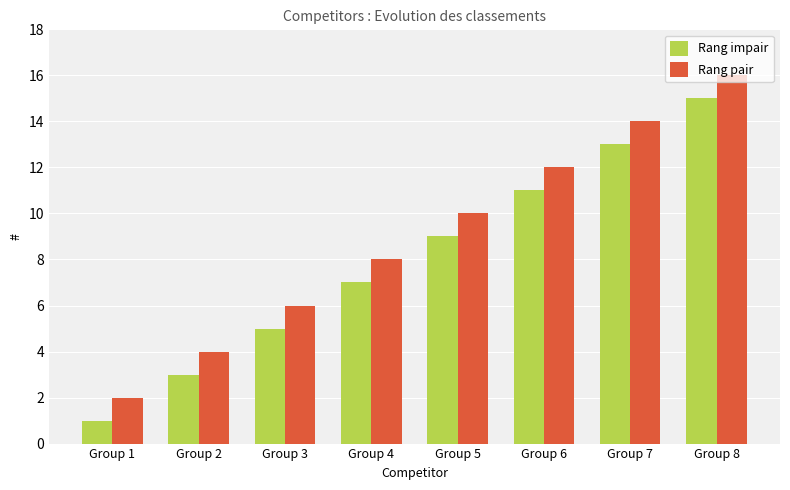

Reading left to right, list all the values displayed in this chart.

Rang impair: Group 1=1	Group 2=3	Group 3=5	Group 4=7	Group 5=9	Group 6=11	Group 7=13	Group 8=15
Rang pair: Group 1=2	Group 2=4	Group 3=6	Group 4=8	Group 5=10	Group 6=12	Group 7=14	Group 8=16